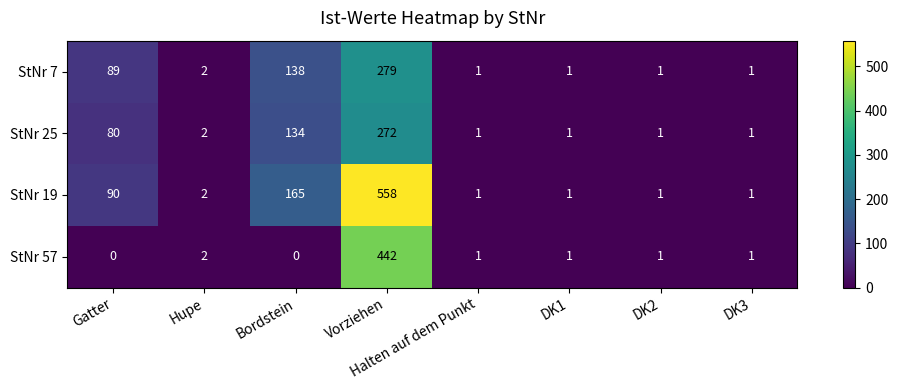

What is the difference between the StNr 25 values at Bordstein and Hupe?

132